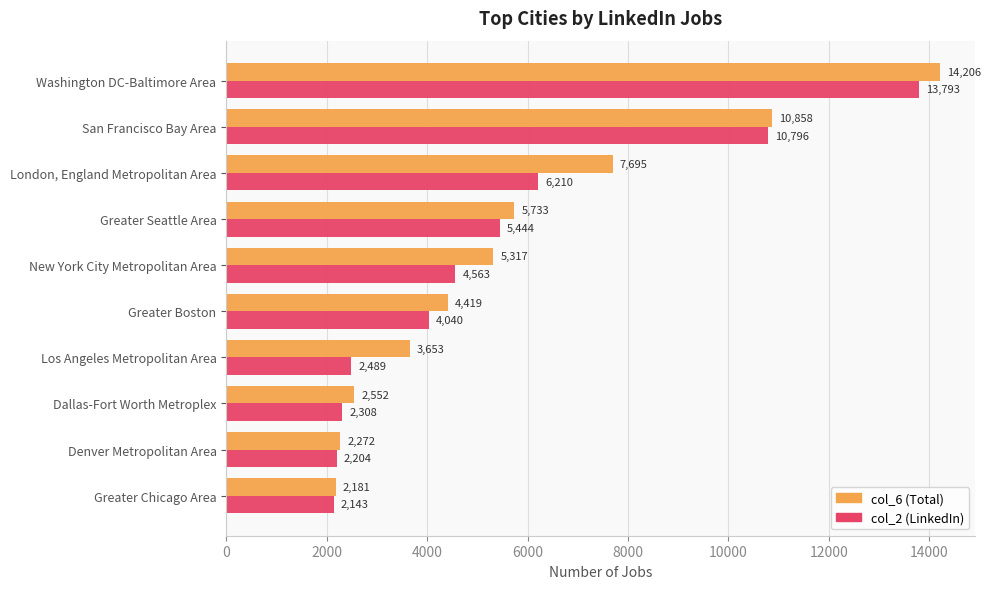

Which category has the highest value in the col_6 (Total) series?

Washington DC-Baltimore Area